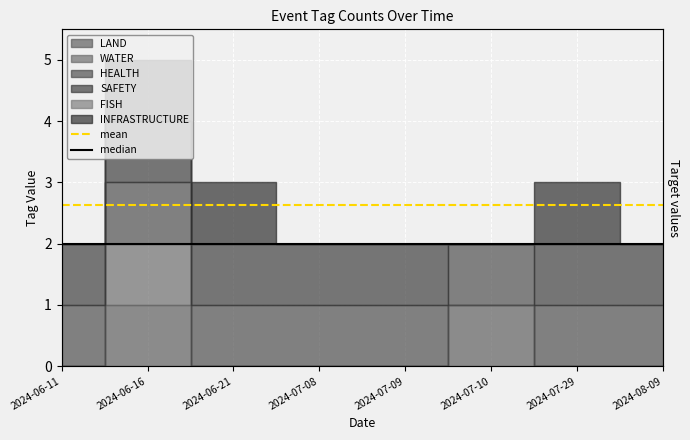

What is the value of the median point at the 3rd from the left?

2.0